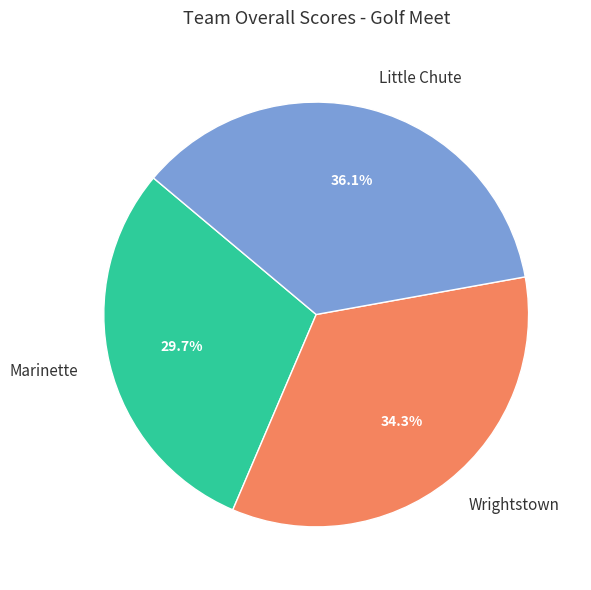

What is the largest slice in the pie chart?

Little Chute